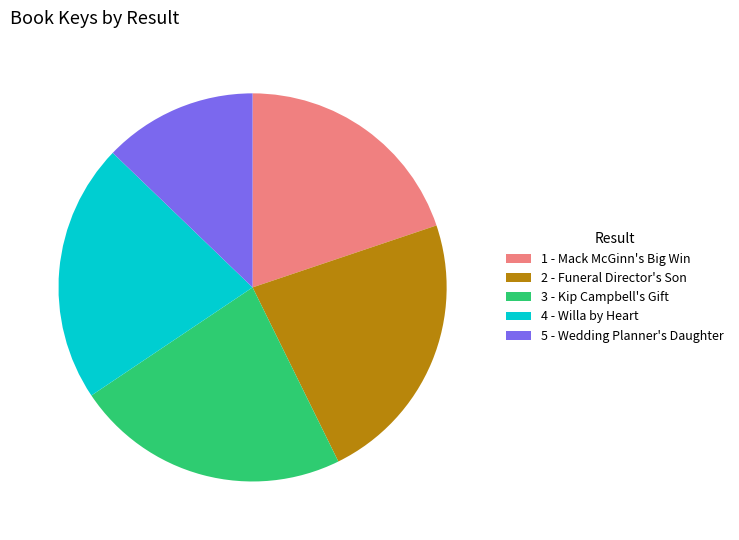

Is it true that 2 - Funeral Director's Son is 23% of the pie?

True